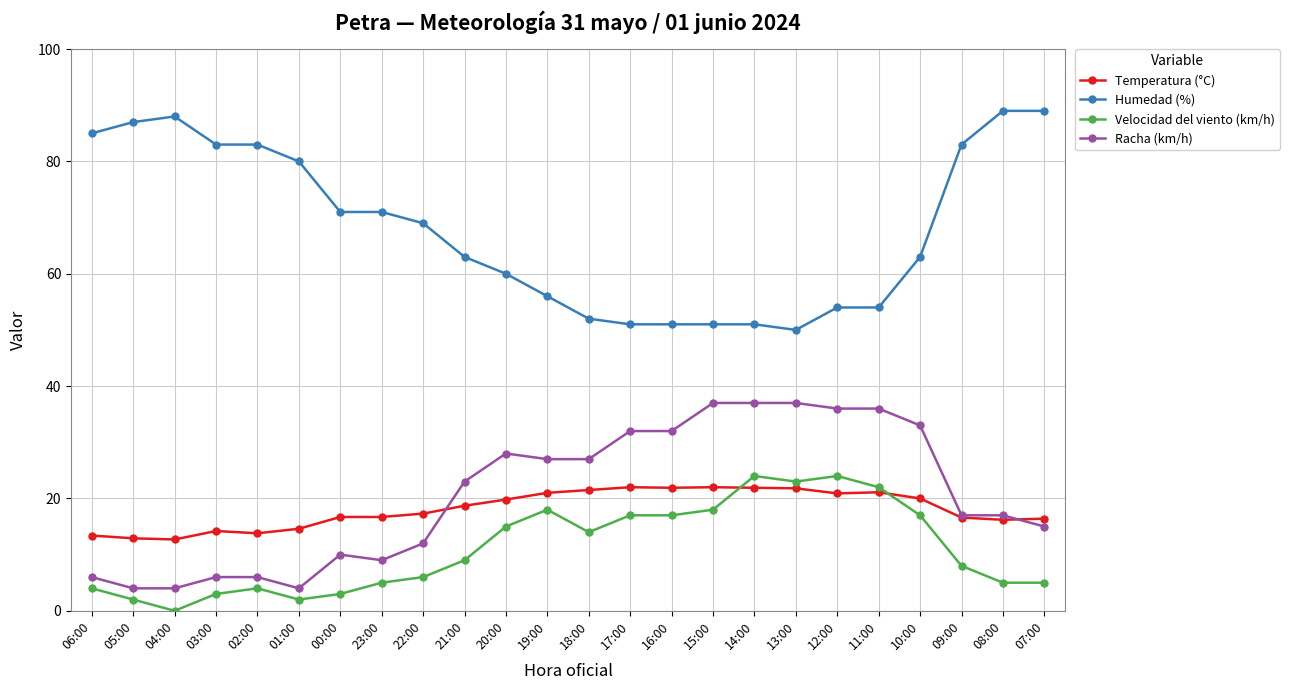

What is the greatest value displayed?

89.0